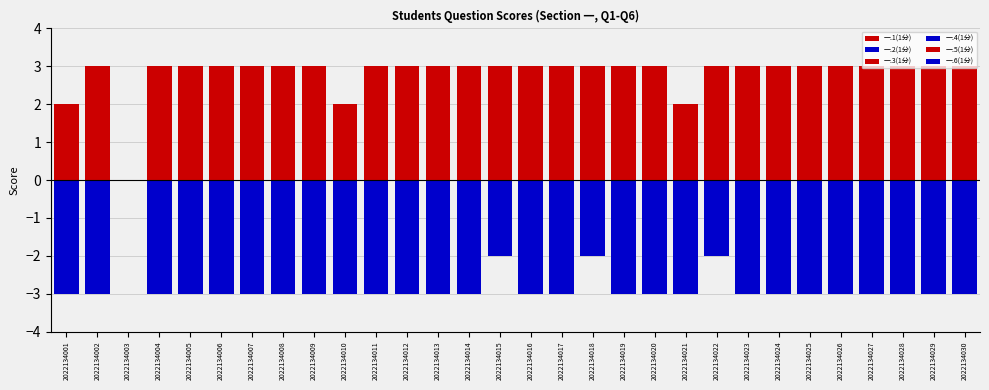

How many bars are there in each group?

6